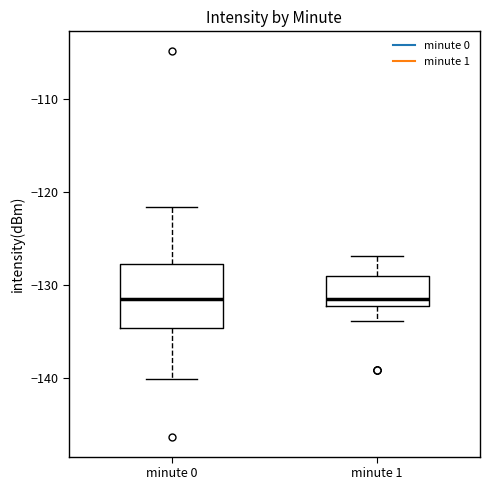

Which box is the tallest, from its lower edge to its upper edge?

minute 0